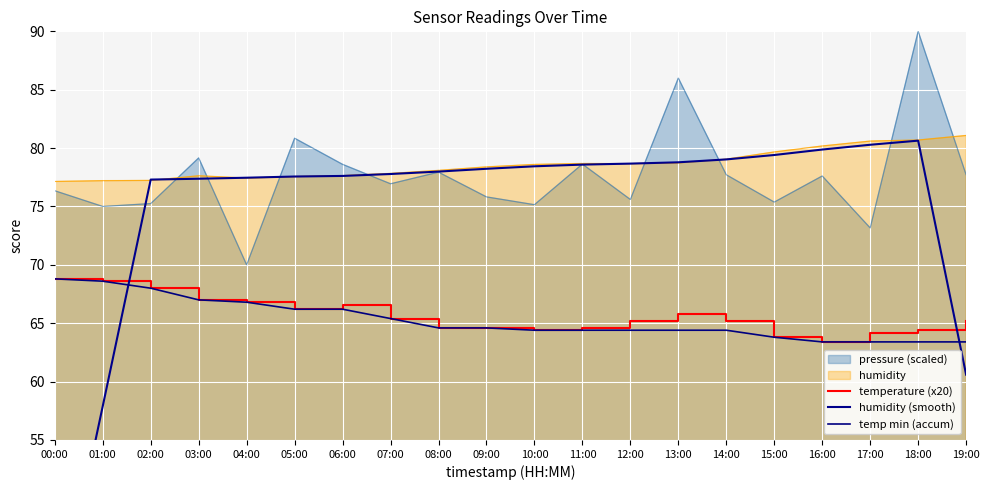

Is the value of temperature (x20) at 18:00 greater than the value of temp min (accum) at 07:00?

No